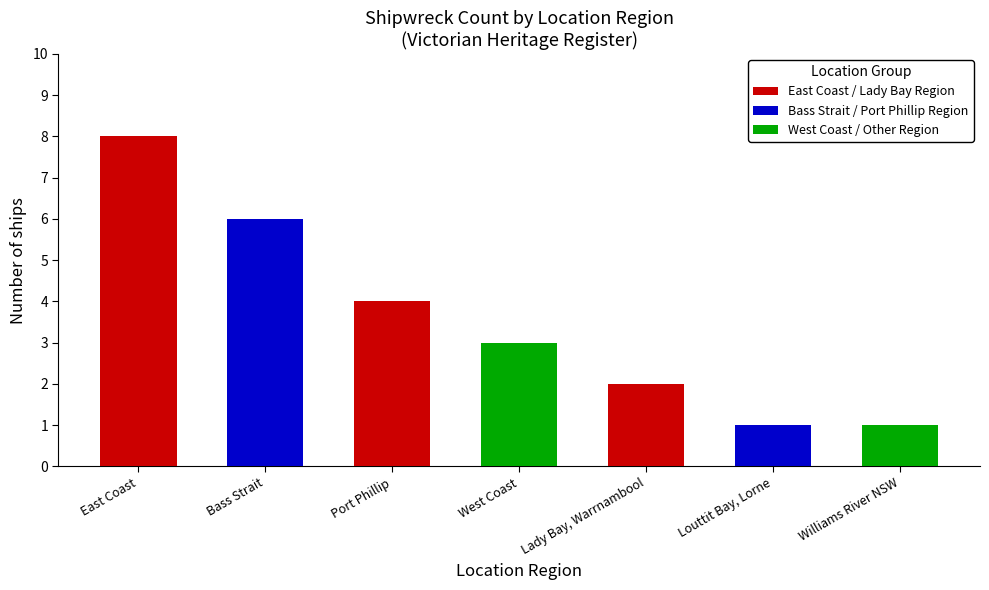

Reading left to right, list all the values displayed in this chart.

East Coast=8	Bass Strait=6	Port Phillip=4	West Coast=3	Lady Bay, Warrnambool=2	Louttit Bay, Lorne=1	Williams River NSW=1